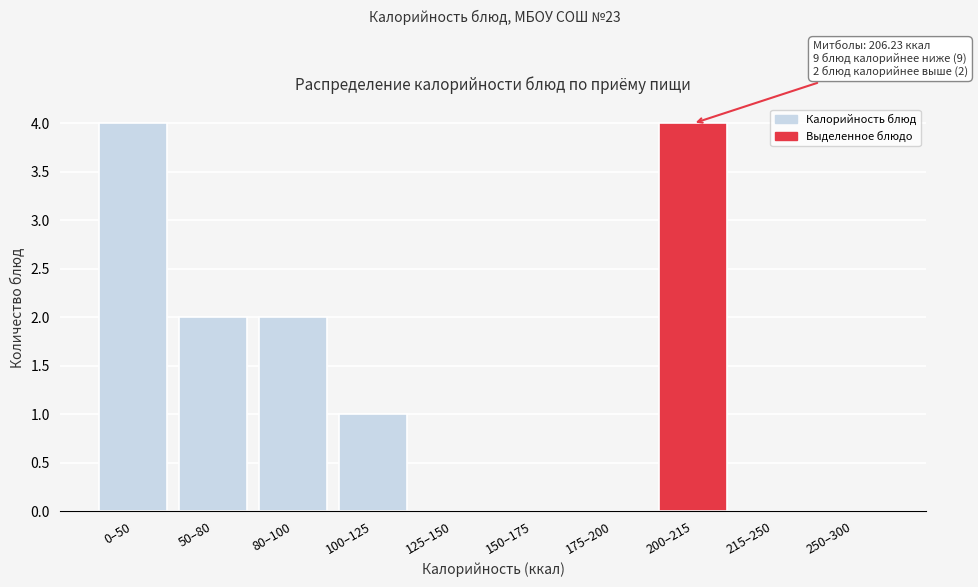

Reading left to right, list all the values displayed in this chart.

0–50=4	50–80=2	80–100=2	100–125=1	125–150=0	150–175=0	175–200=0	200–215=4	215–250=0	250–300=0